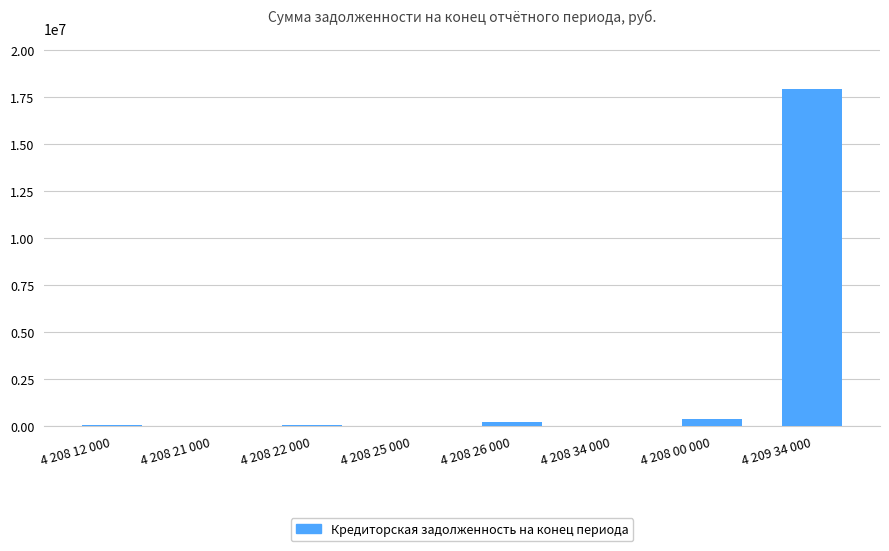

What is the maximum value shown in the chart?

17943488.0